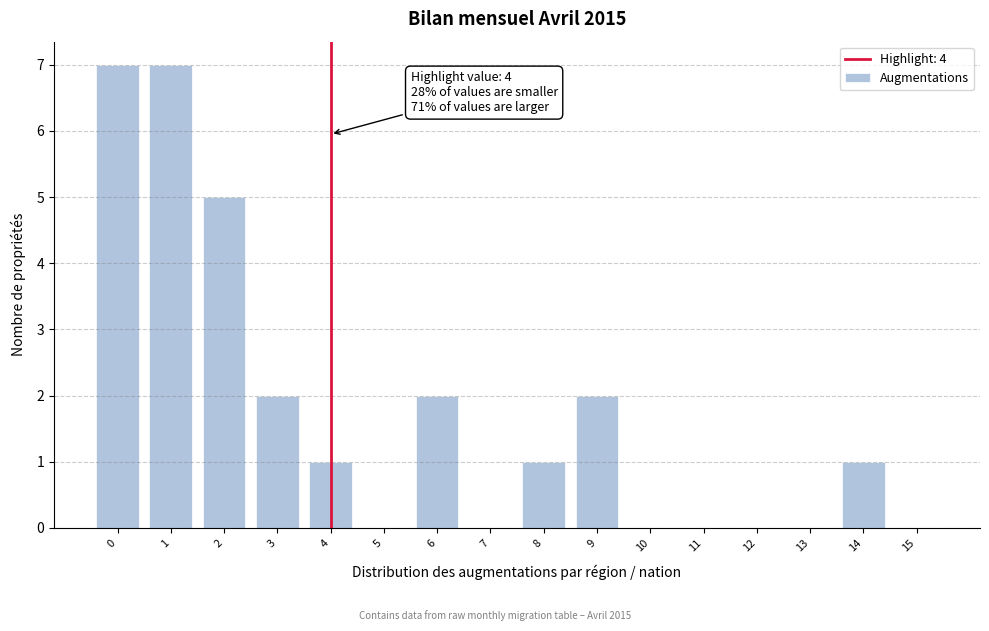

Reading left to right, extract all data points from this chart.

0=7	1=7	2=5	3=2	4=1	5=0	6=2	7=0	8=1	9=2	10=0	11=0	12=0	13=0	14=1	15=0